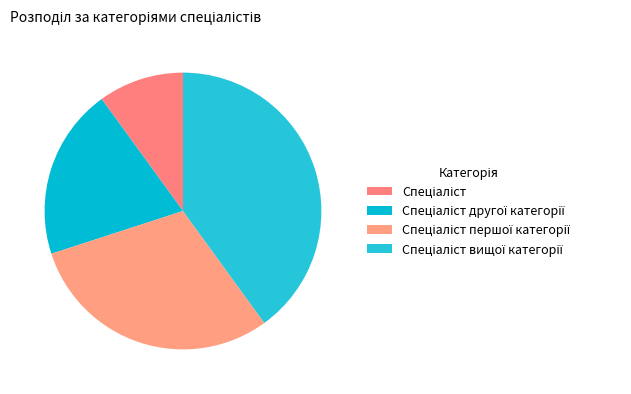

What is the total percentage of Спеціаліст and Спеціаліст вищої категорії?

50.0%